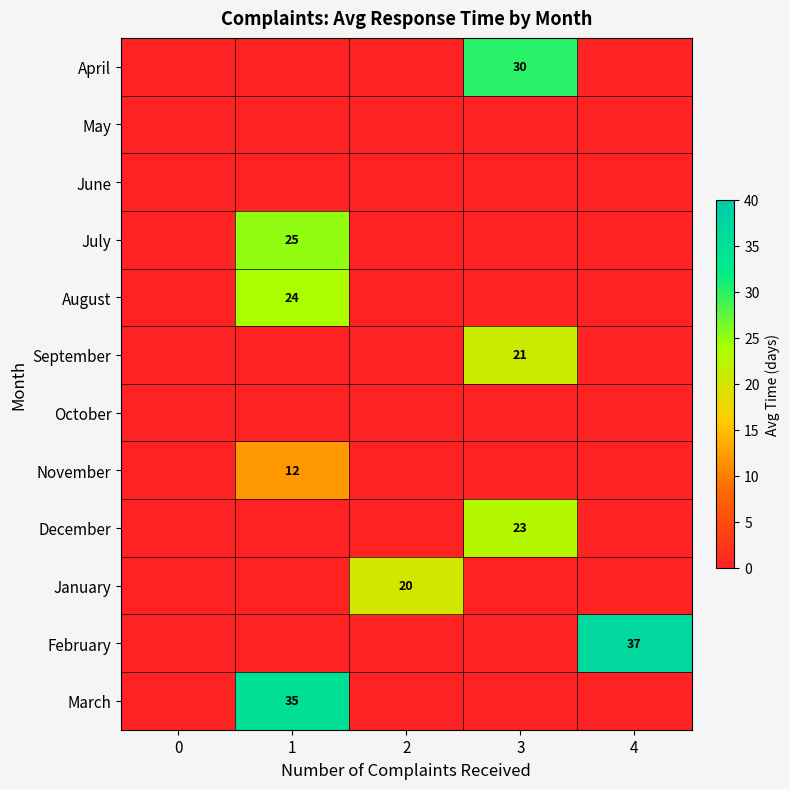

List the series in order of their peak value, highest first.

February, March, April, July, August, December, September, January, November, May, June, October